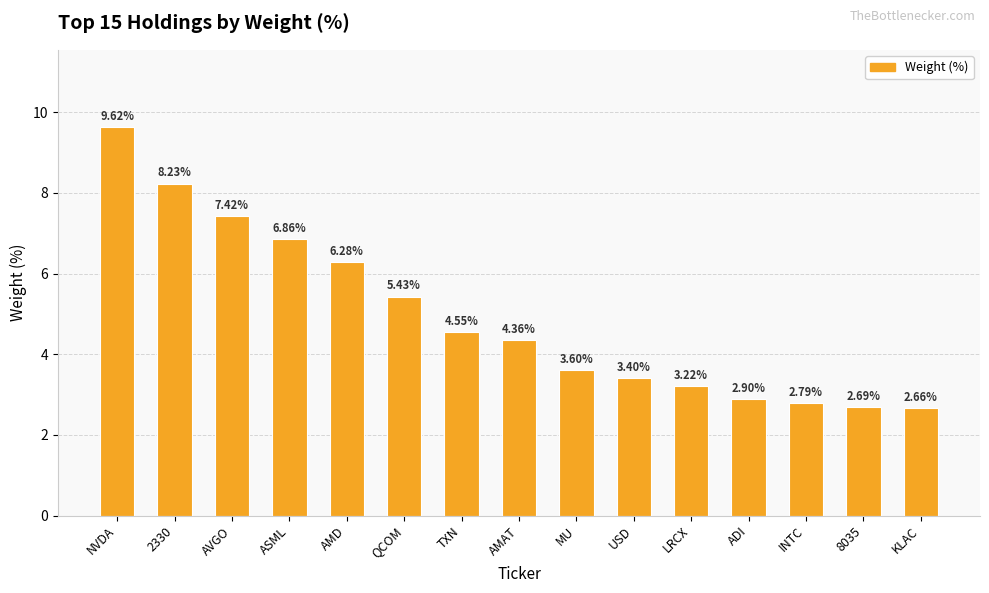

Rank the categories by value from lowest to highest.

KLAC, 8035, INTC, ADI, LRCX, USD, MU, AMAT, TXN, QCOM, AMD, ASML, AVGO, 2330, NVDA